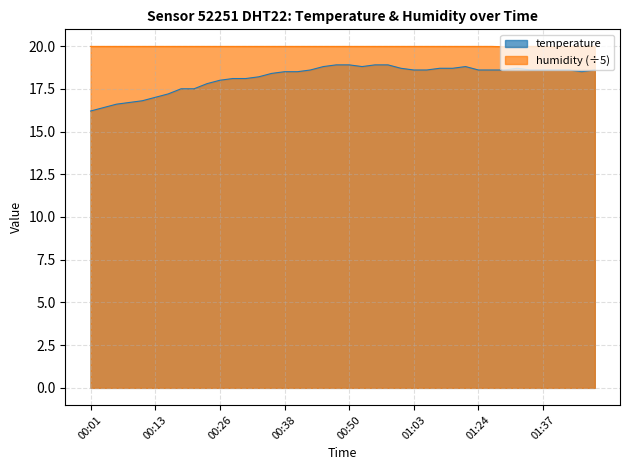

The value of humidity at 00:16 is 31.1. True or false?

False